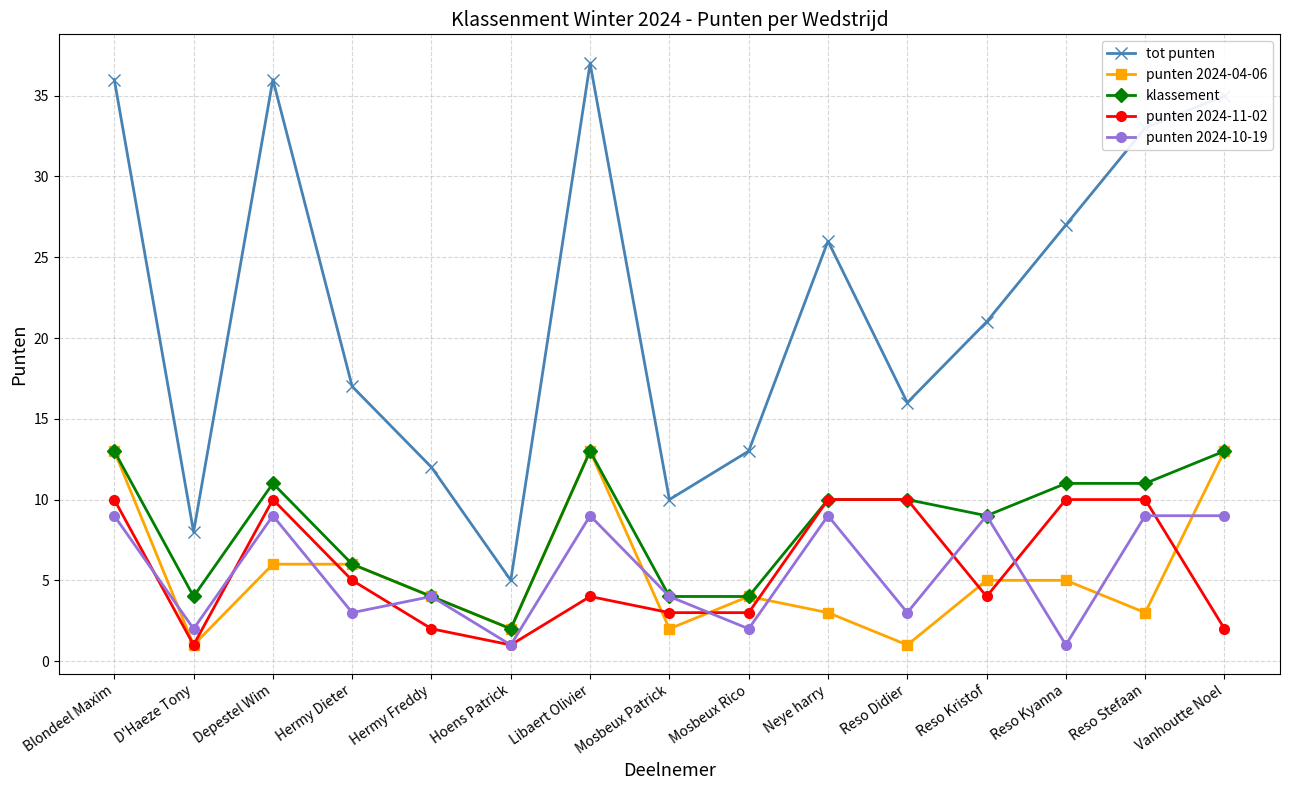

Is the value of punten 2024-04-06 at Mosbeux Patrick greater than the value of tot punten at Libaert Olivier?

No